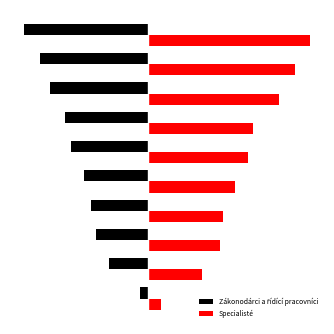

What is the minimum value shown in the chart?

-48